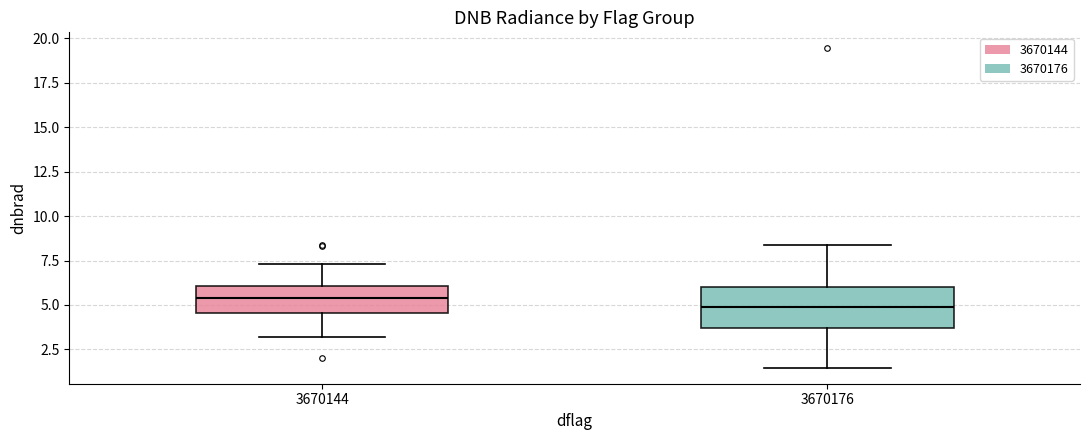

Where is the upper edge of the box at x = 3670144 on the y-axis? The values are not printed on the chart, so give them approximately, as read against the axis.

6.0